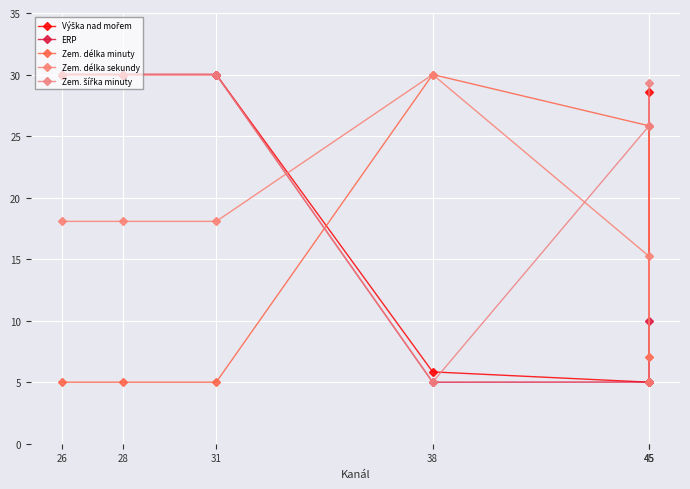

Which series has the largest total across all categories?

Zem. šířka minuty